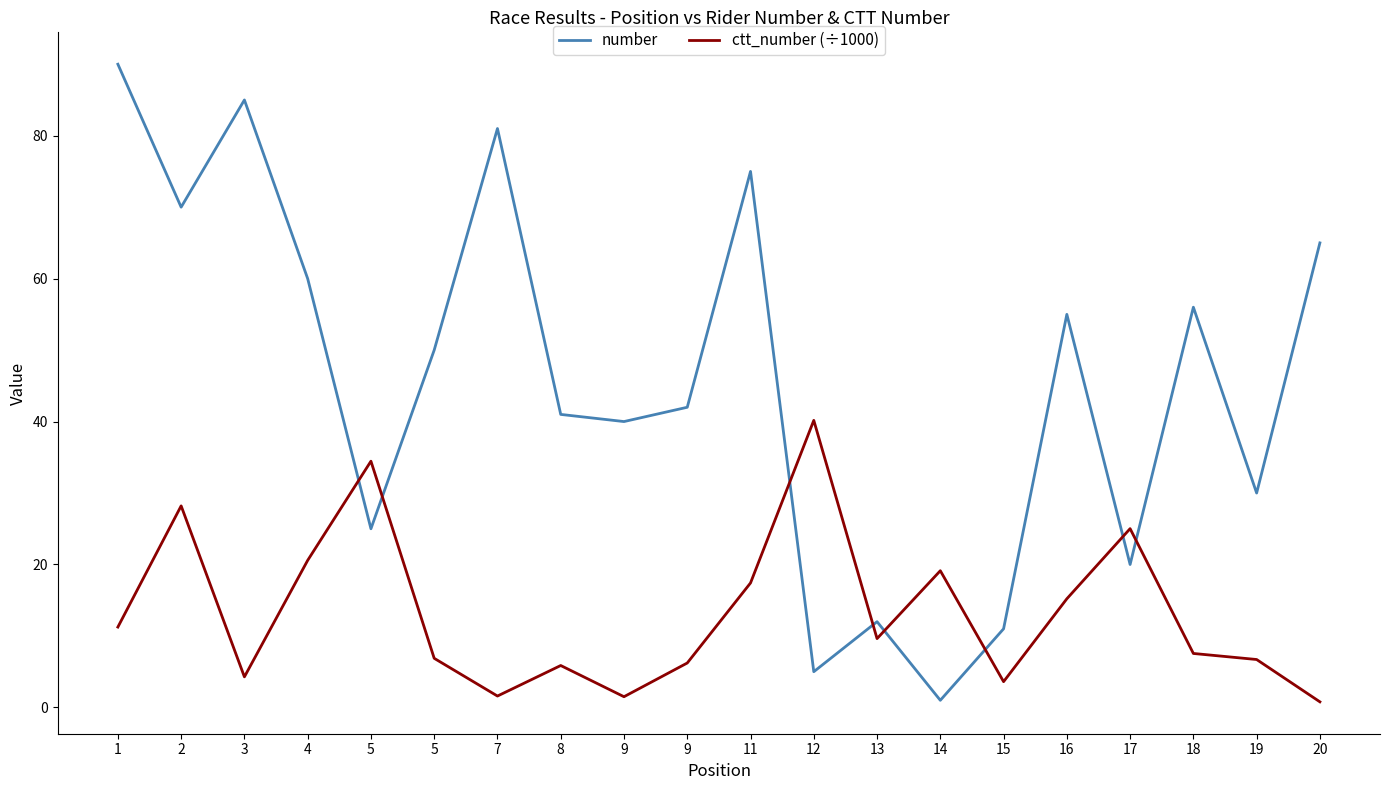

What are all the series names shown in the legend?

number, ctt_number (÷1000)